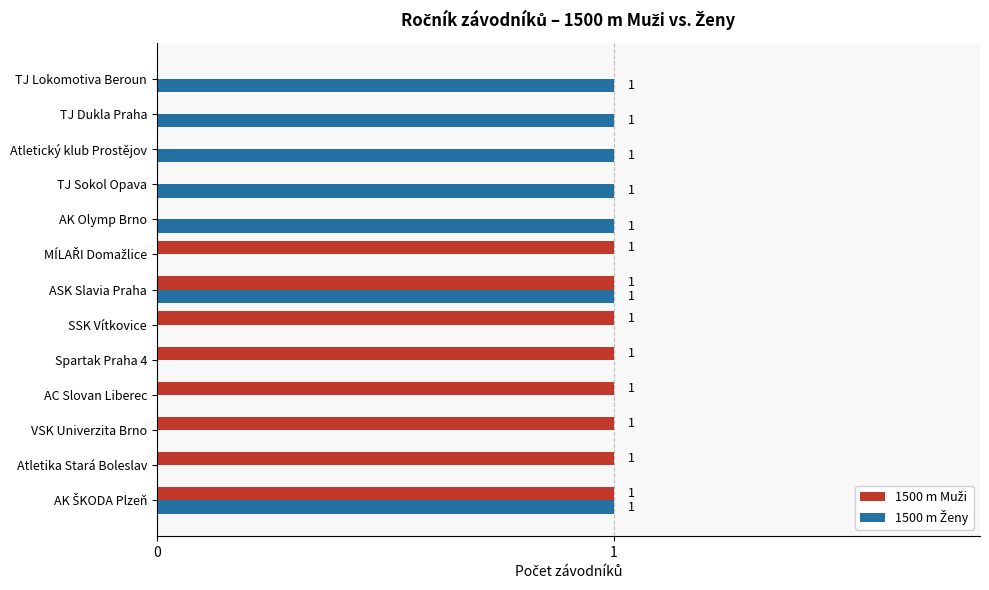

Count the number of data series in this chart.

2